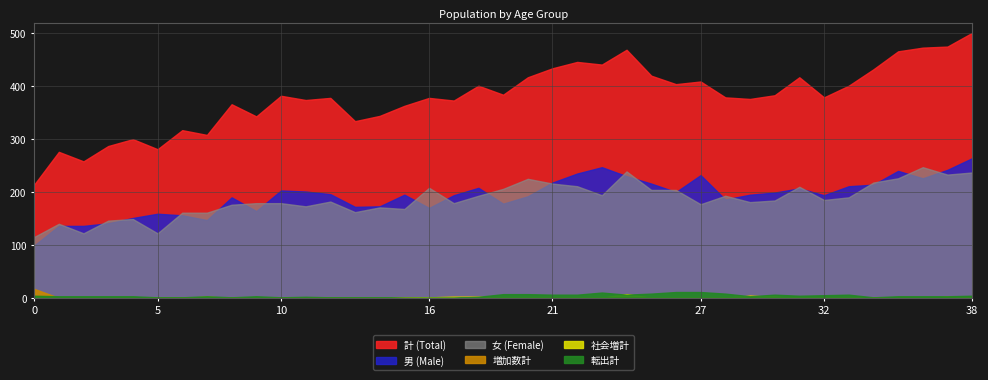

What is the value of the 社会増計 point at the 8th from the left?

2